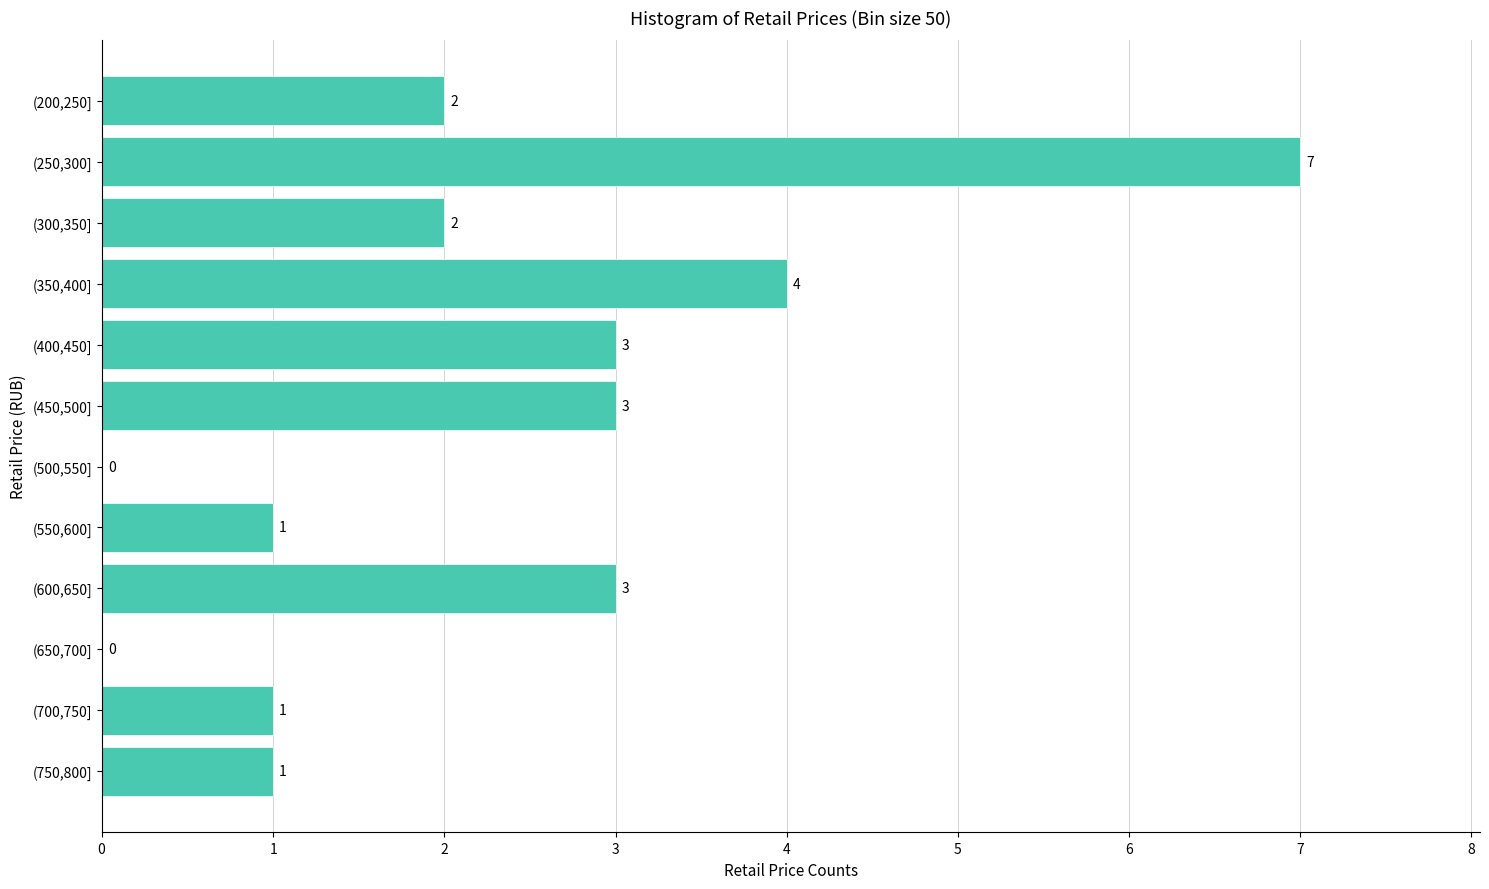

Reading bottom to top, list all the values displayed in this chart.

(750,800]=1	(700,750]=1	(650,700]=0	(600,650]=3	(550,600]=1	(500,550]=0	(450,500]=3	(400,450]=3	(350,400]=4	(300,350]=2	(250,300]=7	(200,250]=2